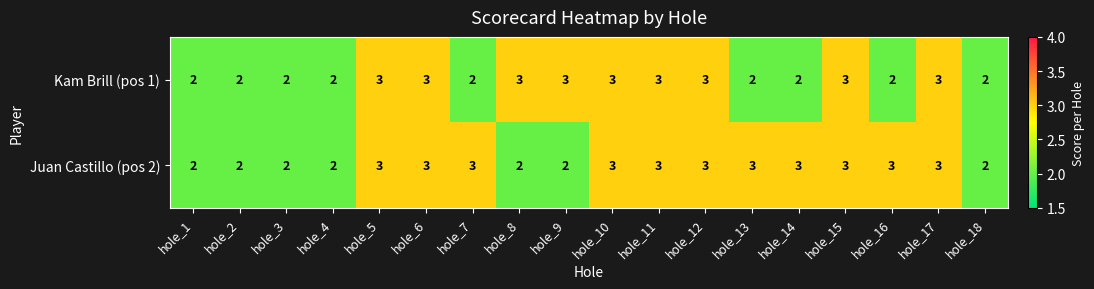

What is the highest value of the Juan Castillo (pos 2) series?

3